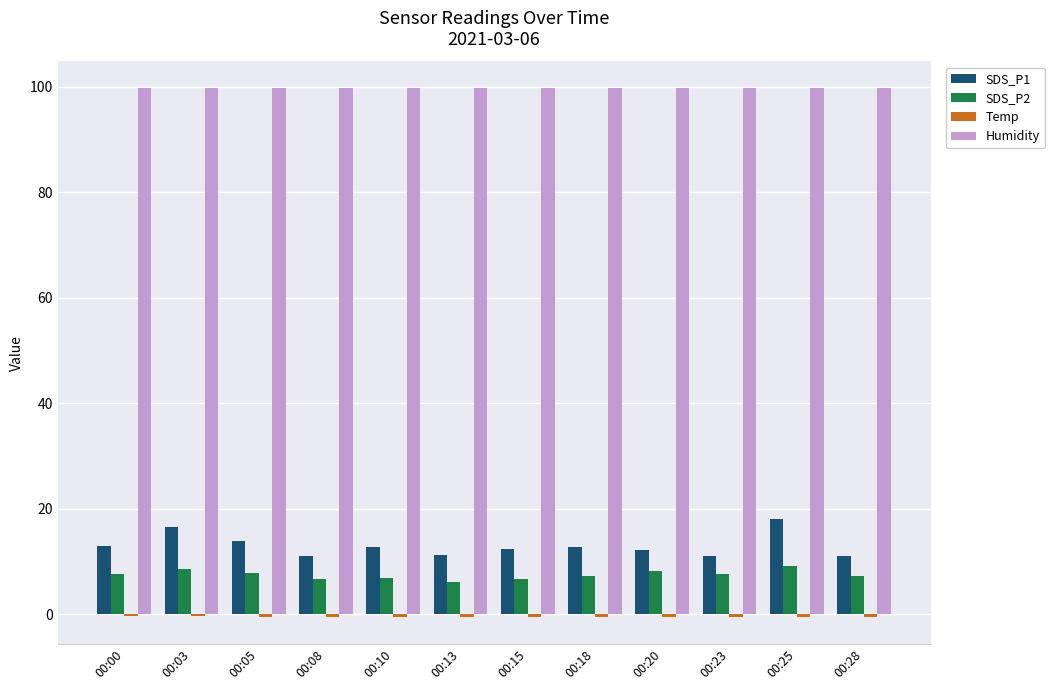

Is it true that SDS_P1 equals 11.2 at 00:13?

True